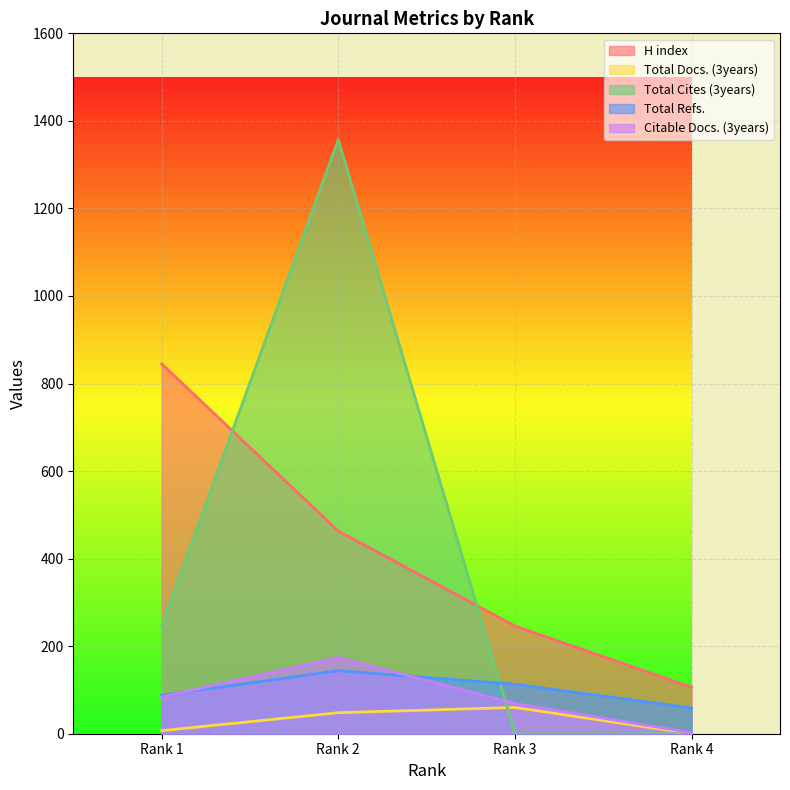

Reading left to right, transcribe all the data shown in this chart.

H index: Rank 1=845	Rank 2=463	Rank 3=246	Rank 4=106
Total Docs. (3years): Rank 1=7	Rank 2=48	Rank 3=60	Rank 4=0
Total Cites (3years): Rank 1=247	Rank 2=1357	Rank 3=0	Rank 4=0
Total Refs.: Rank 1=88	Rank 2=144	Rank 3=113	Rank 4=59
Citable Docs. (3years): Rank 1=84	Rank 2=174	Rank 3=69	Rank 4=2